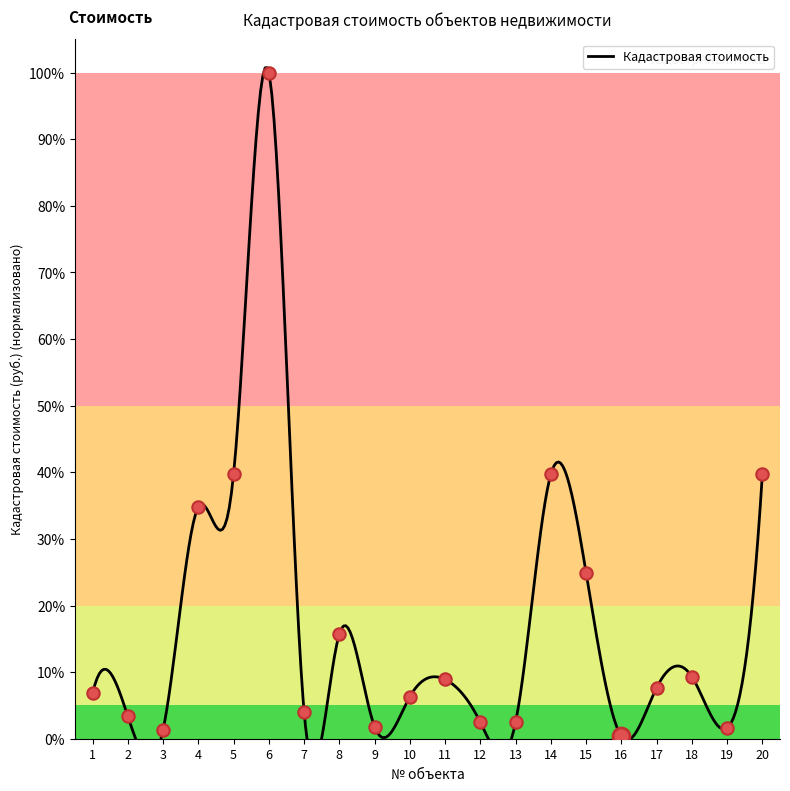

Which has a higher value, 3 or 4?

4